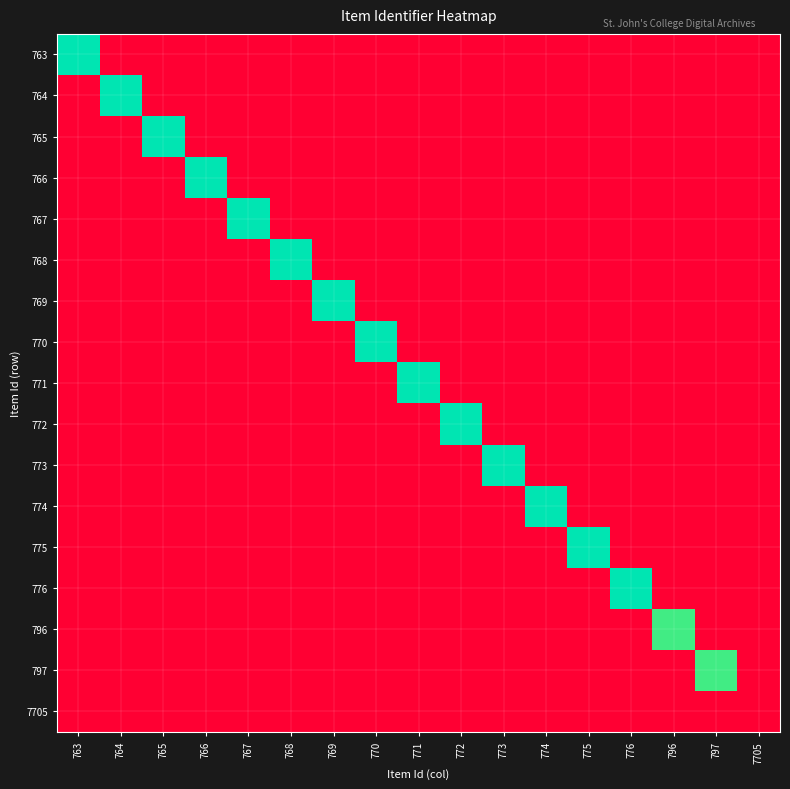

List the series in order of their peak value, lowest first.

7705, 796, 797, 763, 764, 765, 766, 767, 768, 769, 770, 771, 772, 773, 774, 775, 776